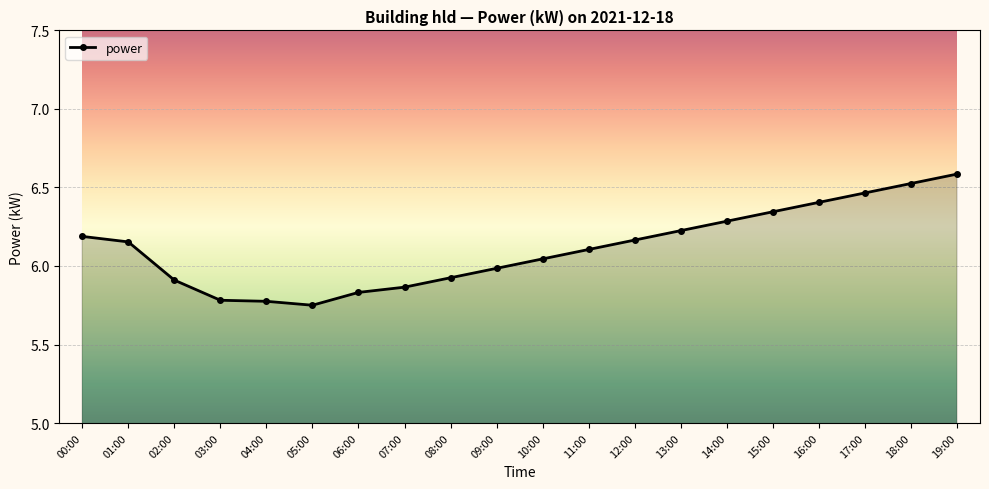

What position from the left is 13:00?

14